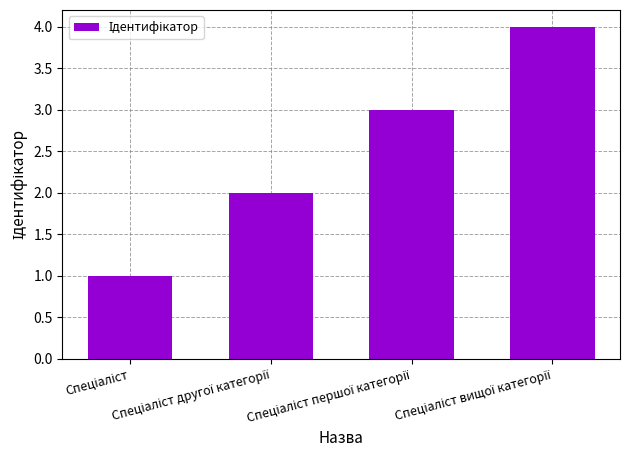

What is the greatest value displayed?

4